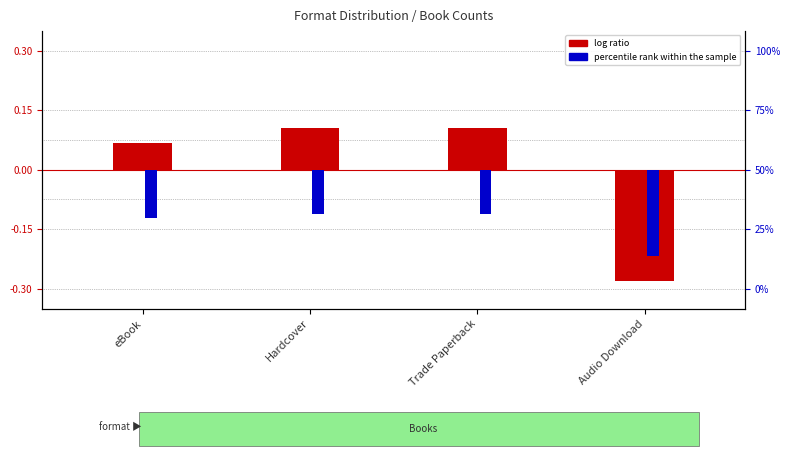

Between eBook and Hardcover, which series saw the biggest shift?

log ratio